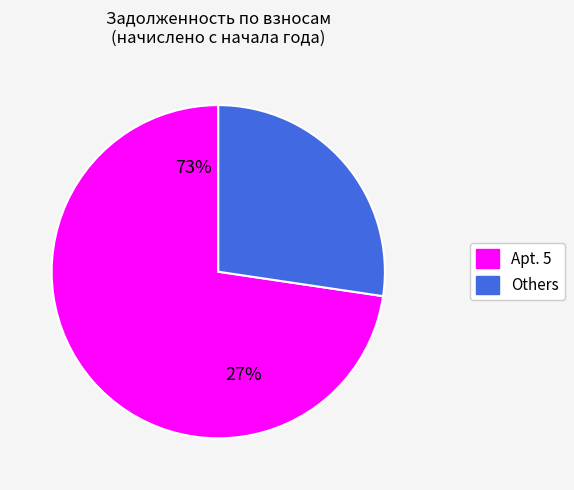

Which category accounts for the majority?

5